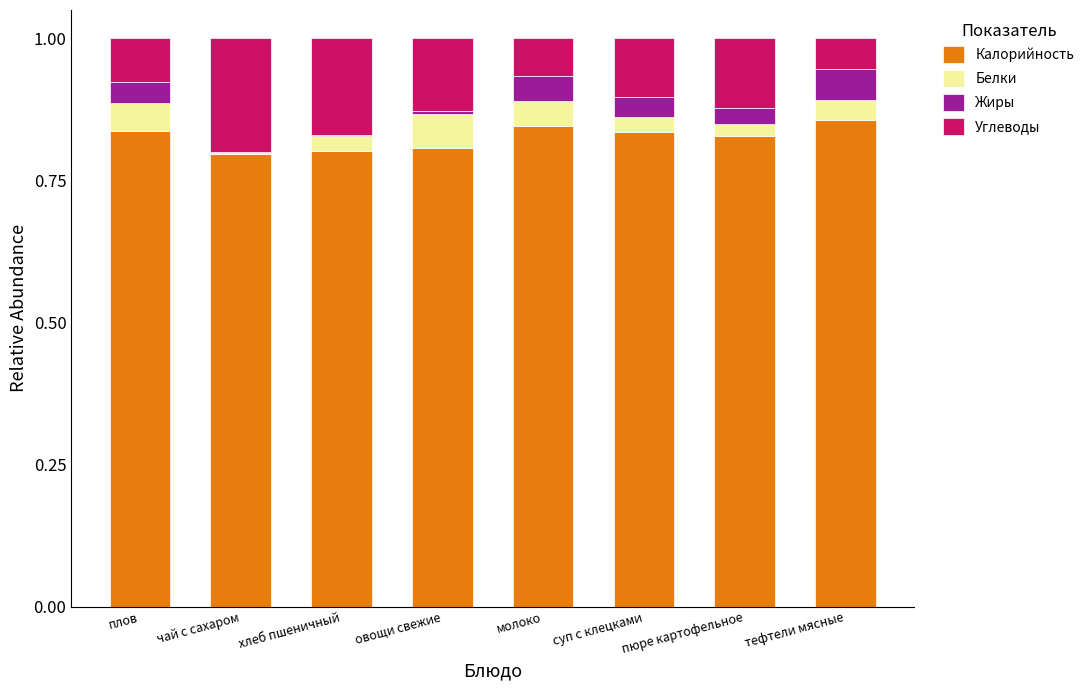

Does the chart contain stacked bars?

Yes